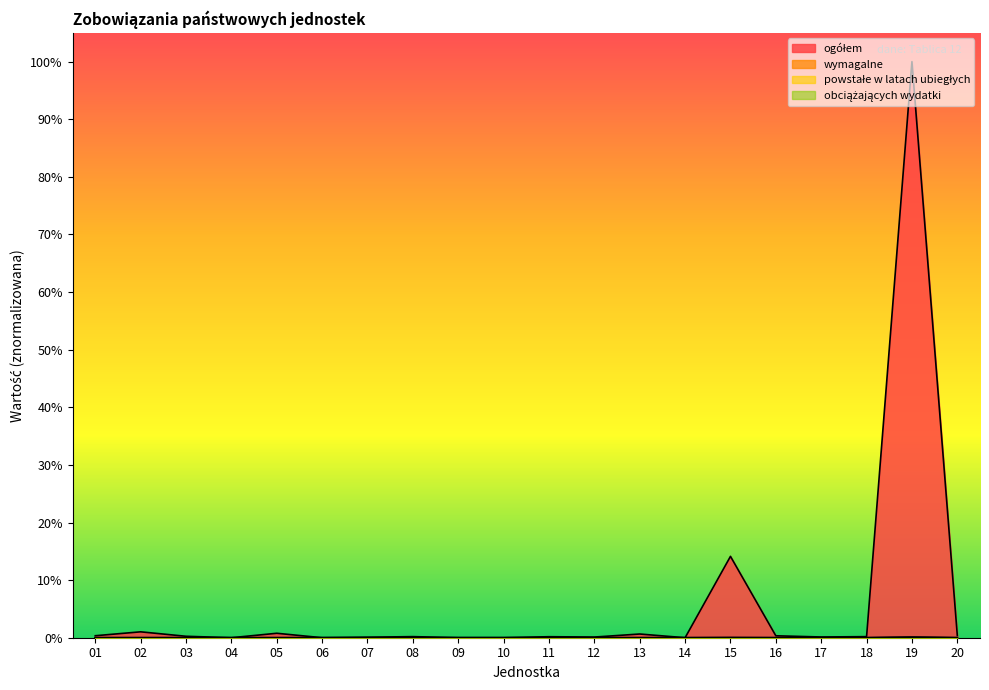

How many data points does each series have?

20